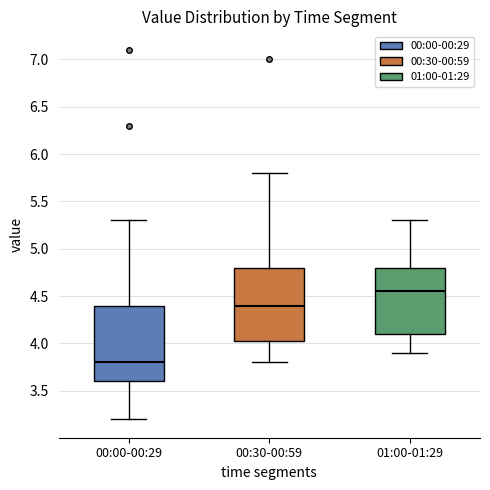

Reading left to right, read every box against the y-axis: the position of its median line, the range the box covers, and the ends of its whiskers. The values are not printed on the chart, so give them approximately, as read against the axis.

00:00-00:29: median 3.80, box 3.60 to 4.40, whiskers 3.20 to 5.30
00:30-00:59: median 4.40, box 4.05 to 4.80, whiskers 3.80 to 5.80
01:00-01:29: median 4.55, box 4.10 to 4.80, whiskers 3.90 to 5.30